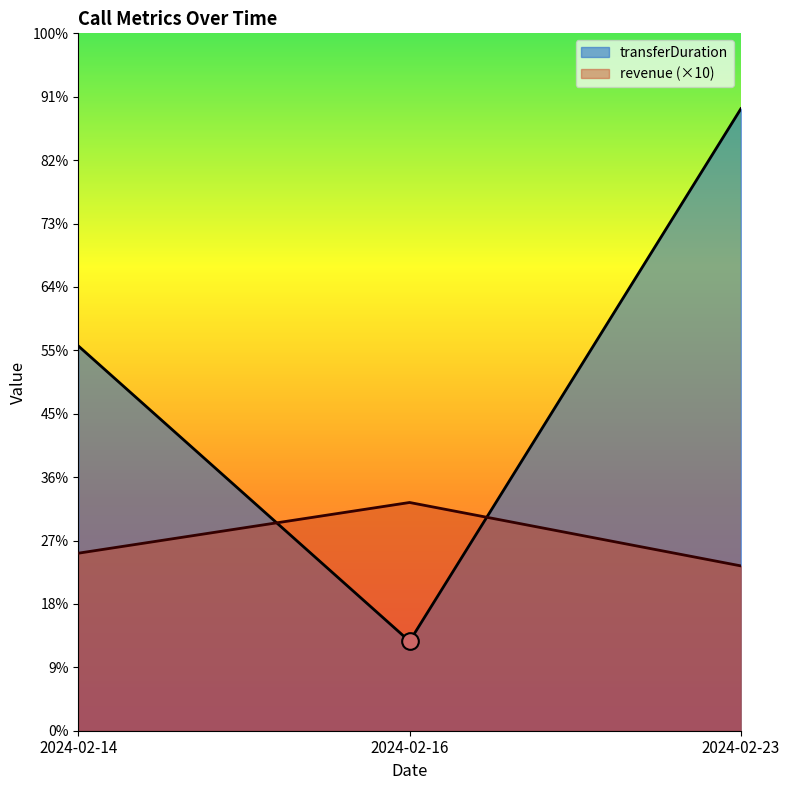

At which category is the sum across all series the highest?

2024-02-23